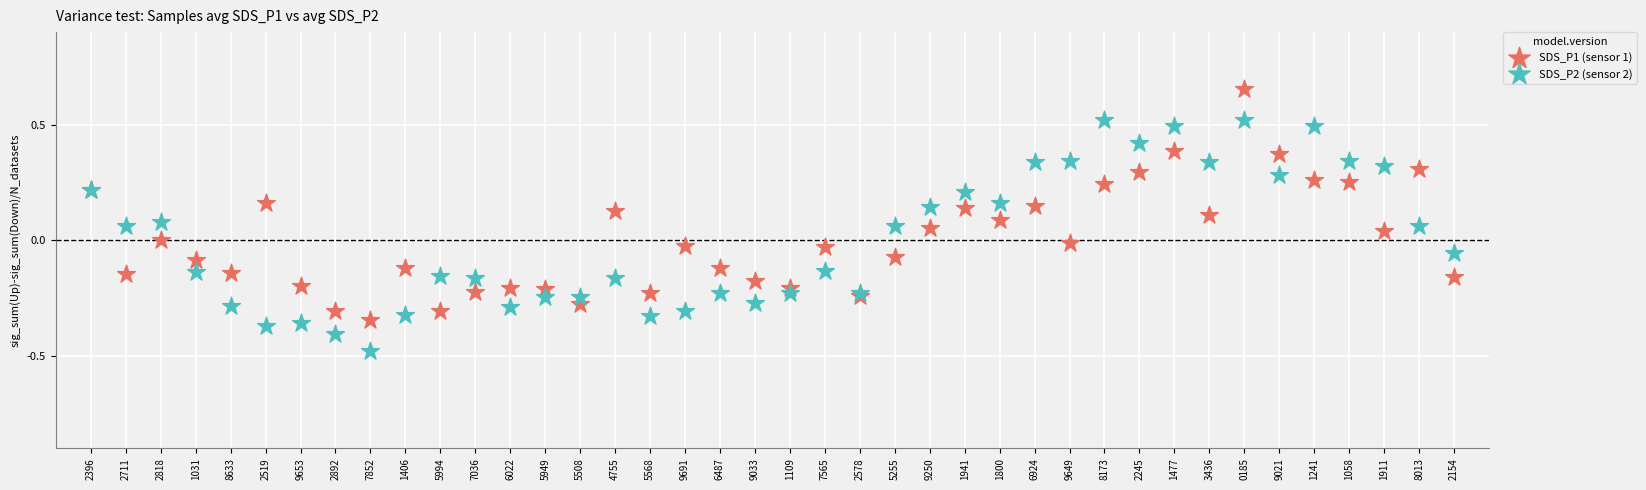

Which series reaches the maximum Y coordinate?

SDS_P1 (sensor 1)